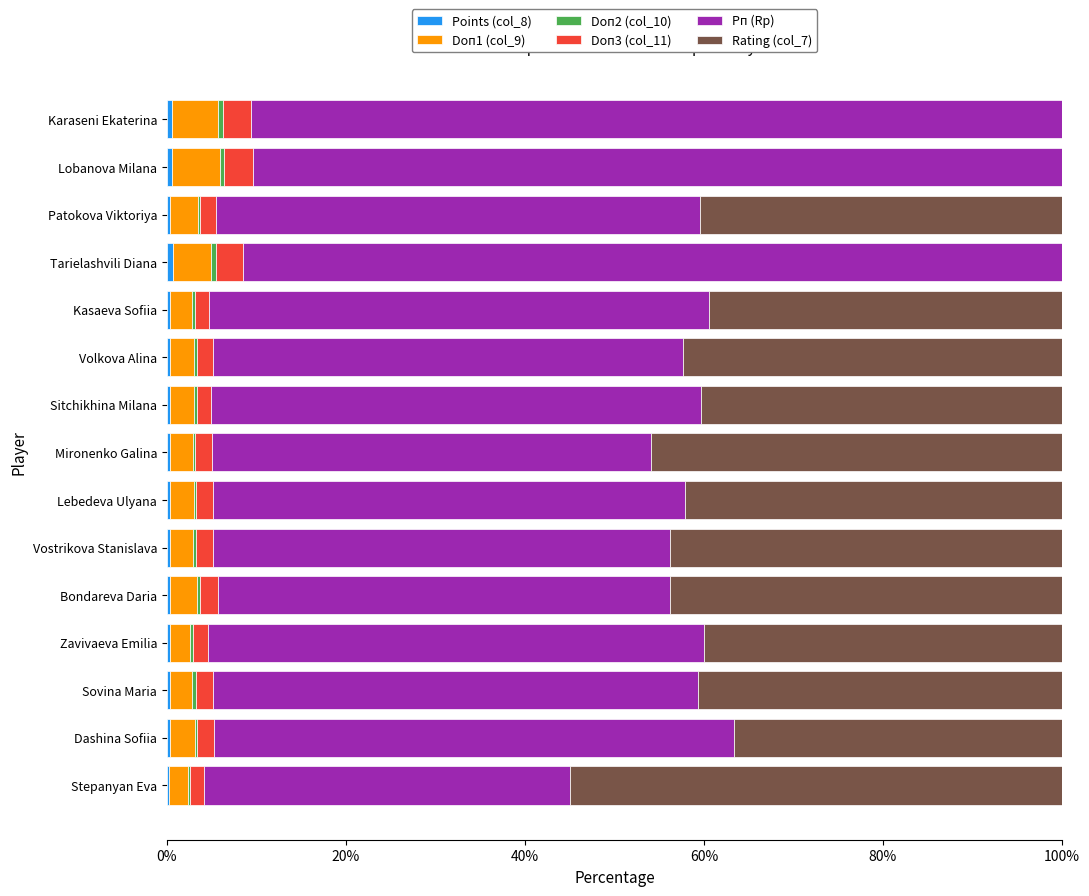

How many data points does each series have?

15